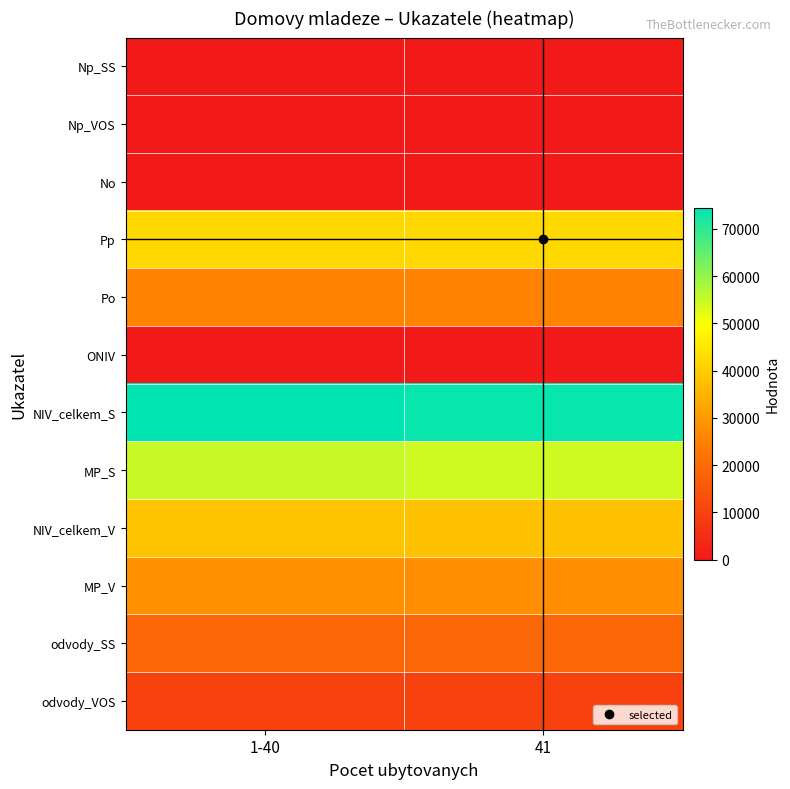

Reading left to right, transcribe all the data shown in this chart.

Np_SS: 1-40=11.3	41=11.4
Np_VOS: 1-40=28.2	41=28.6
No: 1-40=29.7	41=29.7
Pp: 1-40=42118.0	41=42118.0
Po: 1-40=25384.0	41=25384.0
ONIV: 1-40=341.0	41=341.0
NIV_celkem_S: 1-40=74499.0	41=73655.0
MP_S: 1-40=55013.0	41=54387.0
NIV_celkem_V: 1-40=38286.0	41=37949.0
MP_V: 1-40=28149.0	41=27899.0
odvody_SS: 1-40=19145.0	41=18927.0
odvody_VOS: 1-40=9796.0	41=9709.0